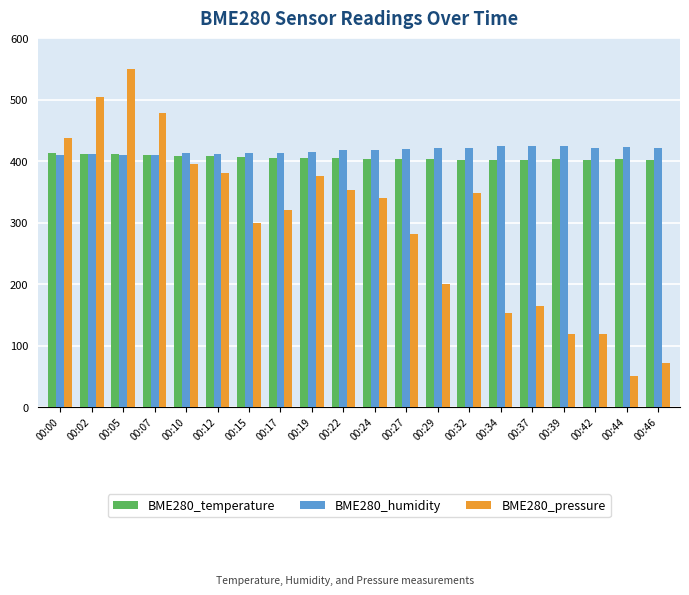

Which category has the highest value across all series?

00:05